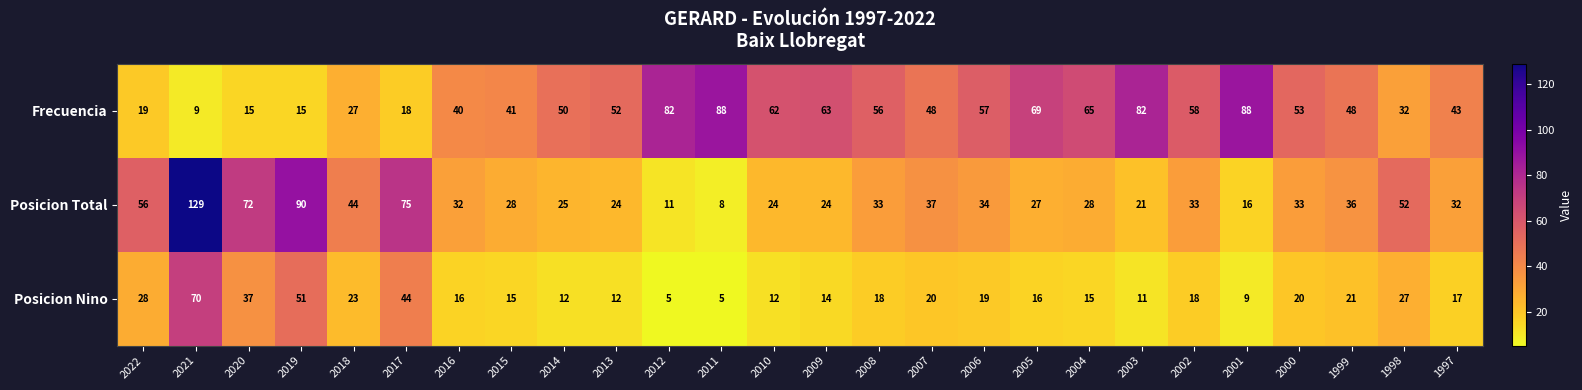

What is the highest value of the Posicion Nino series?

70